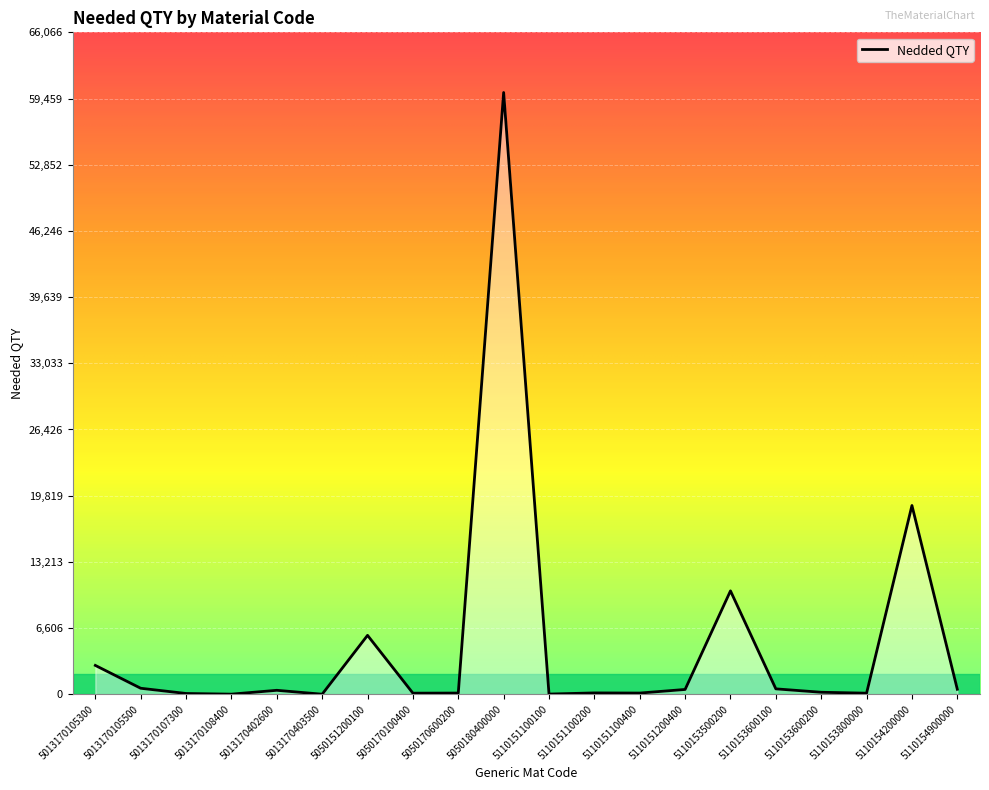

Which has a higher value, 5110154200000 or 5110151100200?

5110154200000